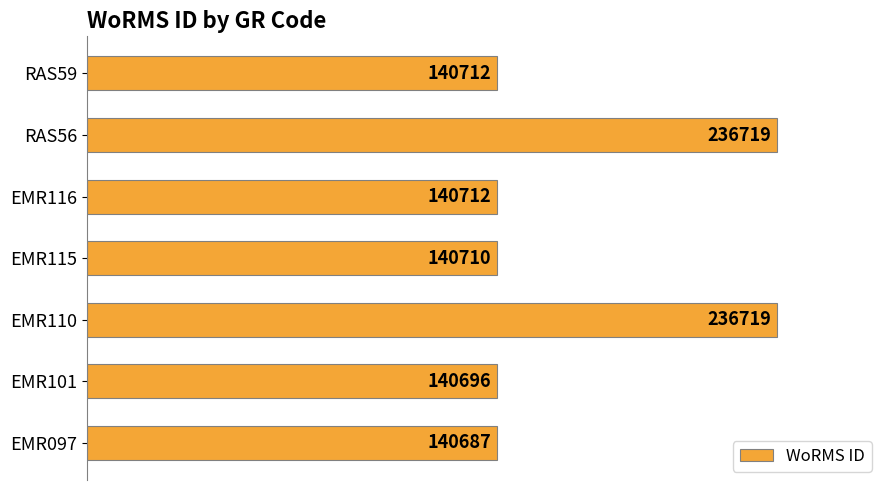

What is the difference between the maximum and minimum values?

96032